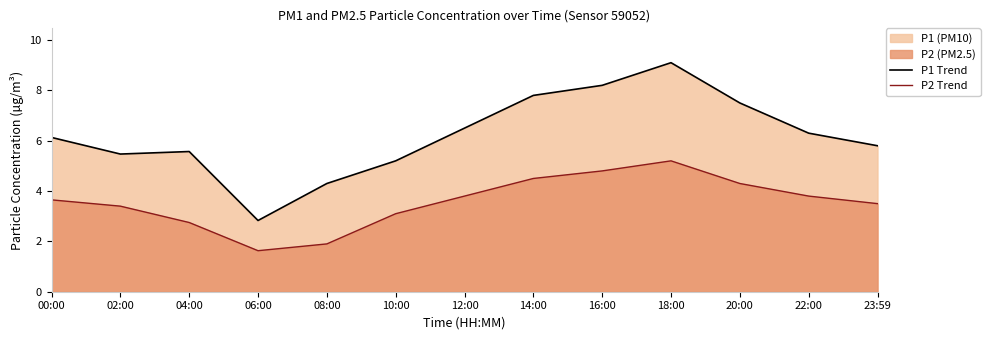

Does the chart display data point markers on the line(s)?

No